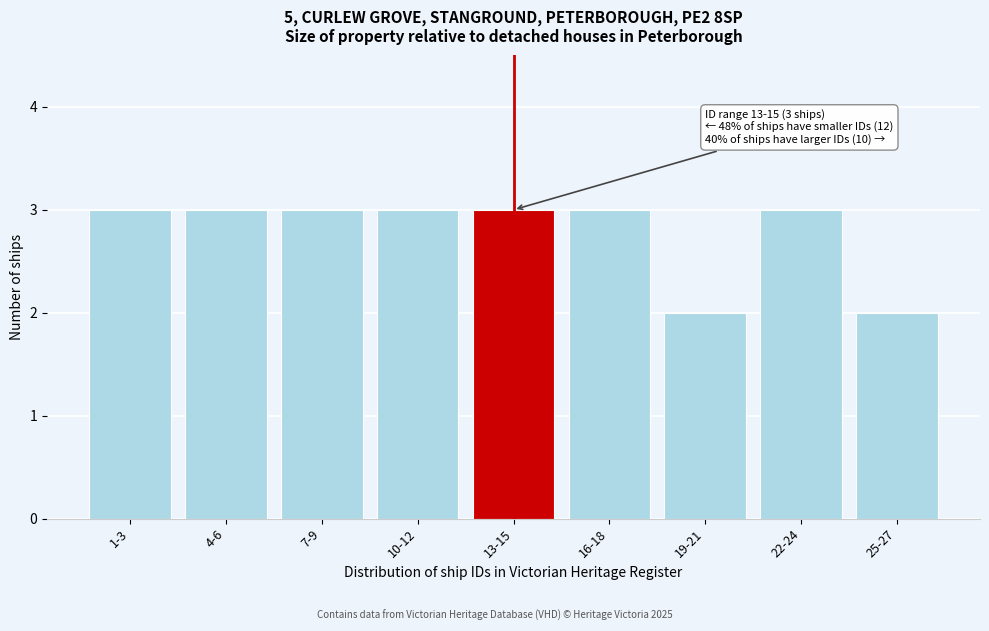

Reading left to right, what are all the values shown in this chart?

1-3=3	4-6=3	7-9=3	10-12=3	13-15=3	16-18=3	19-21=2	22-24=3	25-27=2